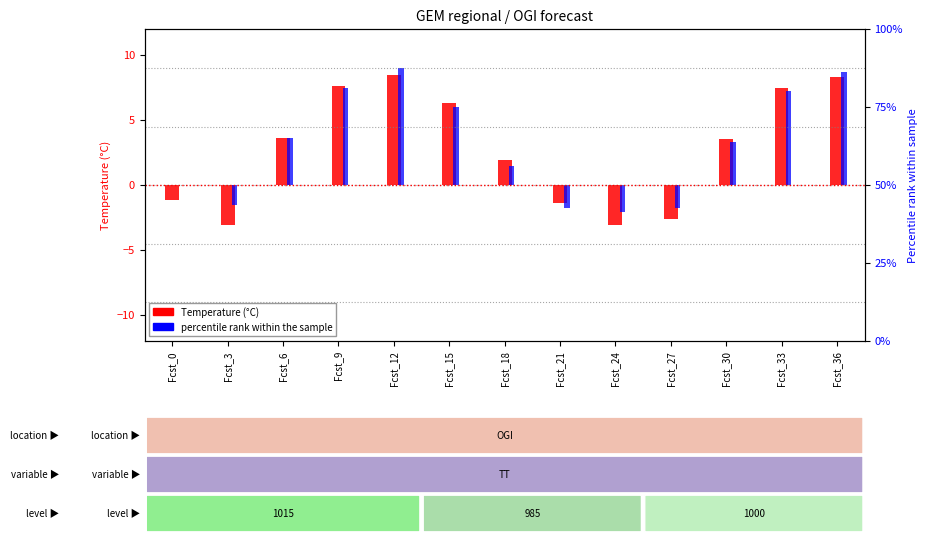

Are the bars horizontal?

No